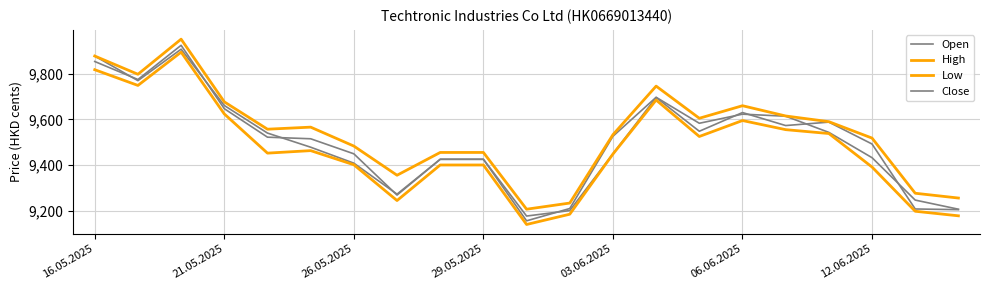

How many lines are shown in the chart?

4